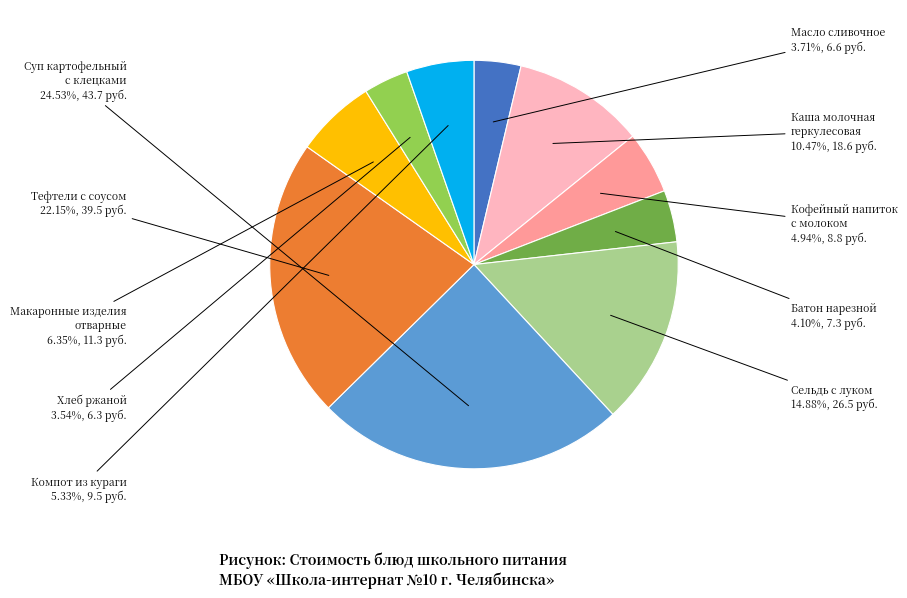

To the nearest percent, what portion does Батон нарезной represent?

4%